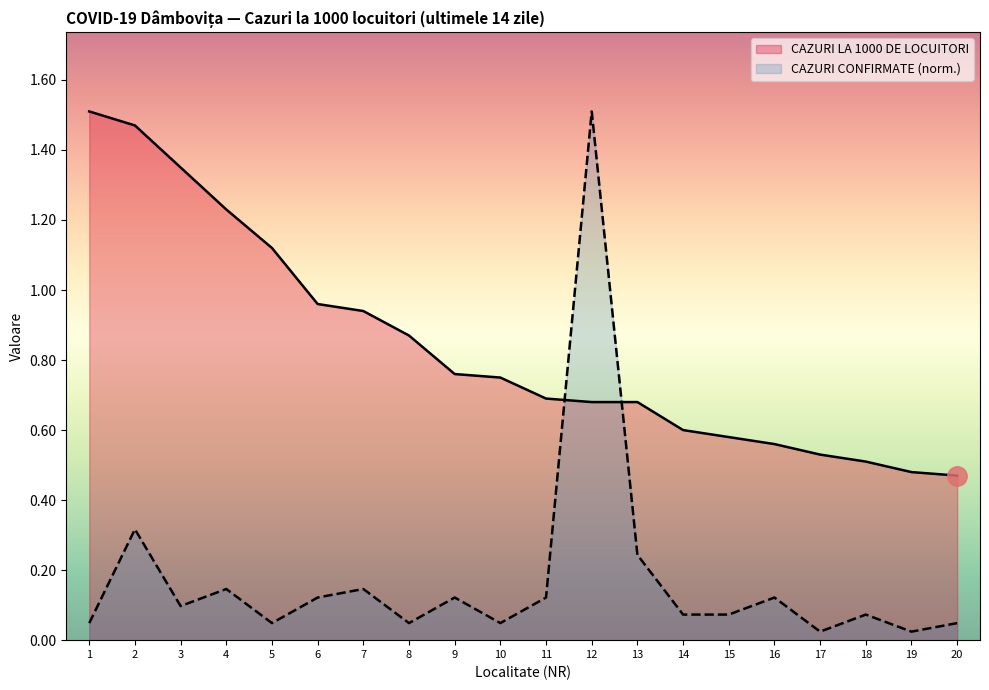

Rank the series at 11 from highest to lowest value.

CAZURI LA 1000 DE LOCUITORI, CAZURI CONFIRMATE (norm.)